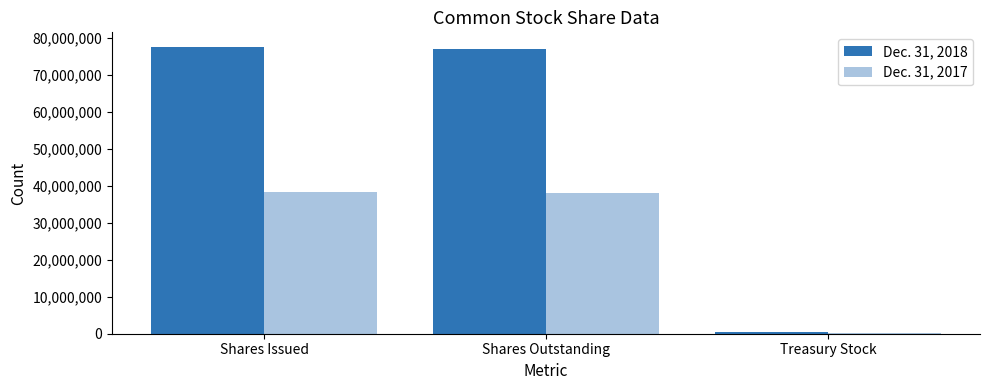

Rank the series at Treasury Stock from highest to lowest value.

Dec. 31, 2018, Dec. 31, 2017